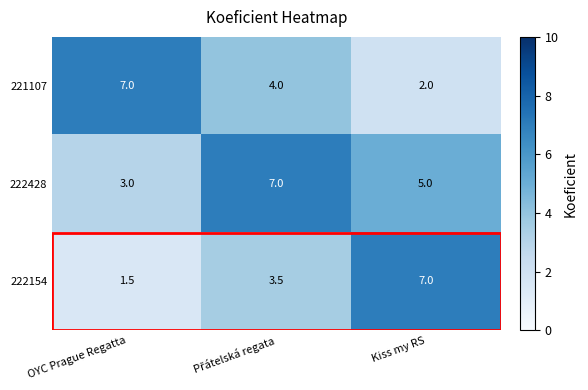

What value does the 221107 series have at OYC Prague Regatta?

7.0